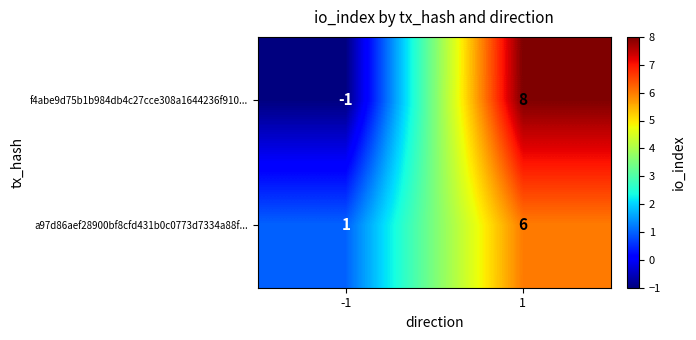

At which category is the sum across all series the highest?

1